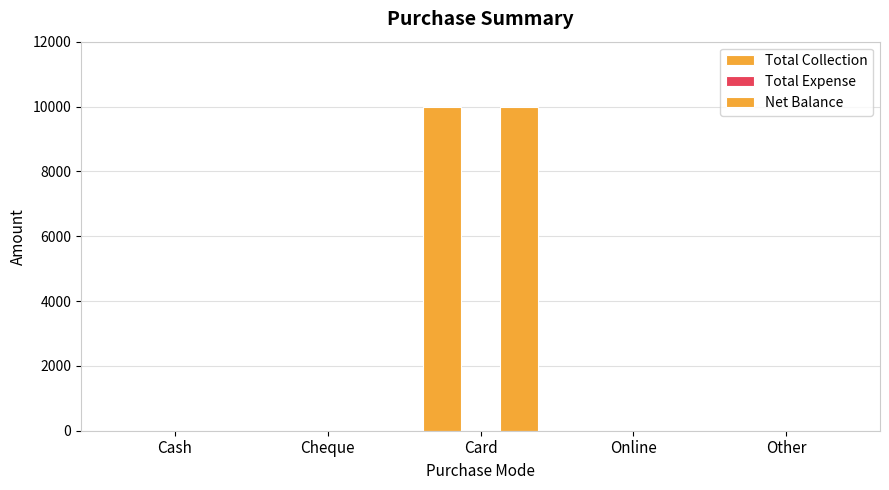

Are the bars horizontal?

No